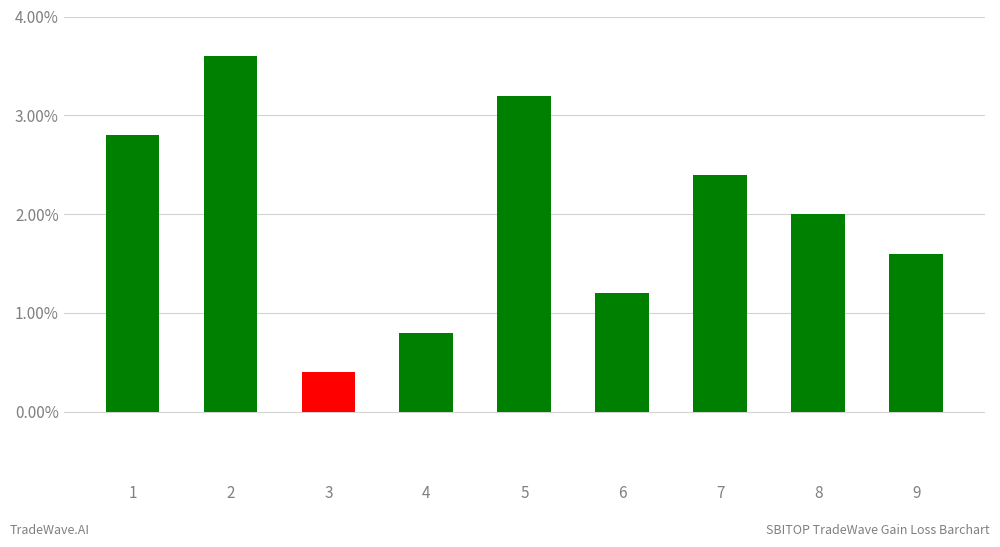

What value does the data have at 6?

1.2